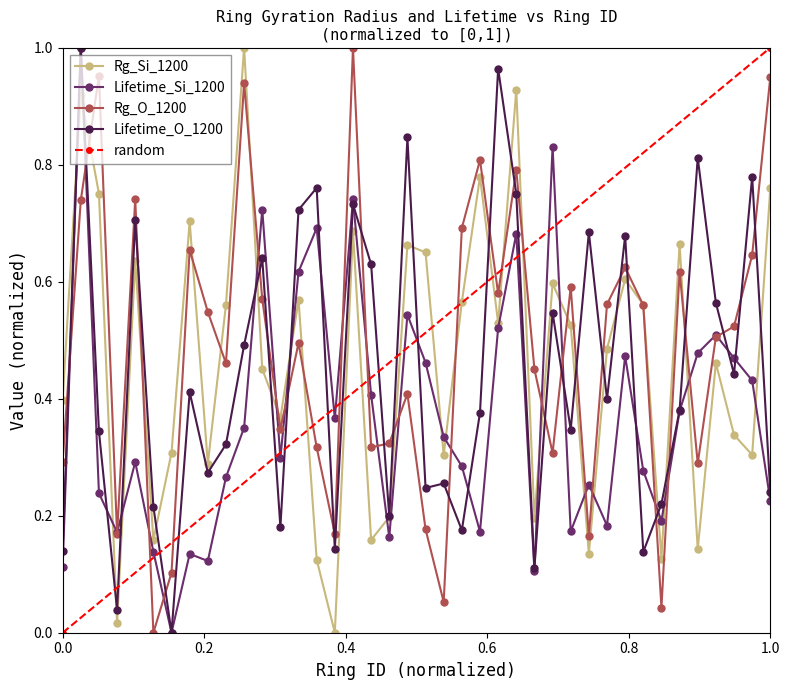

How many data points in Rg_Si_1200 are above 0?

39